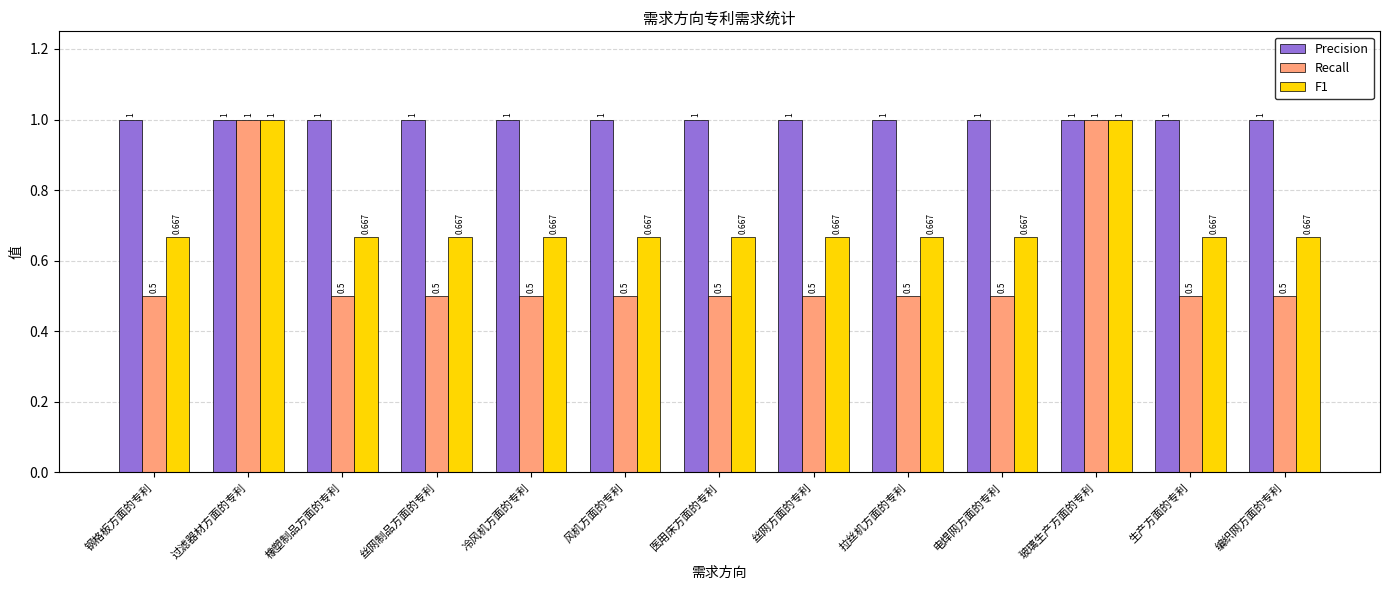

Which series has the largest range (max minus min)?

Recall